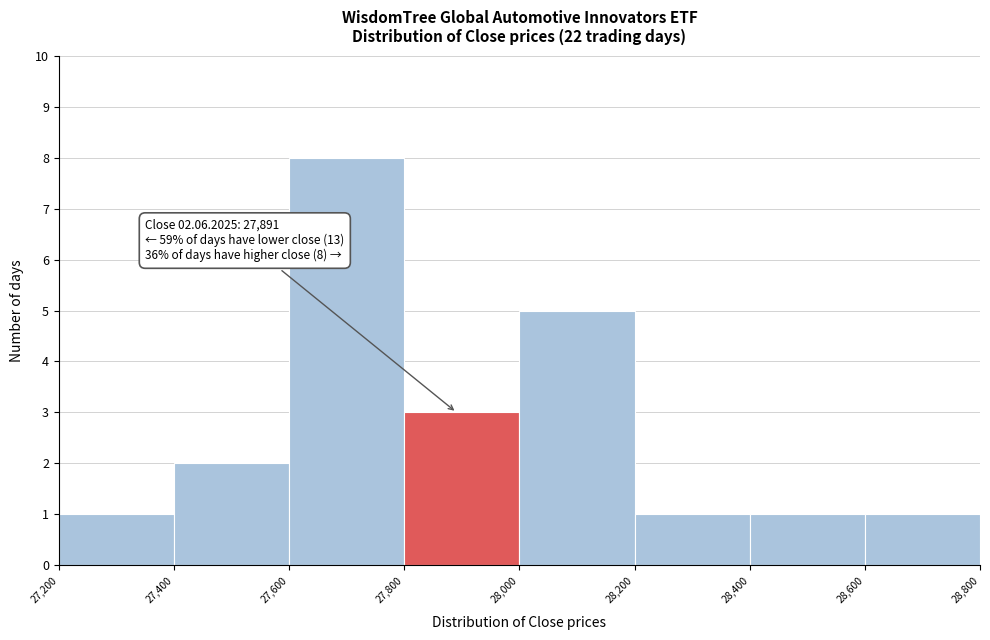

Over which range of the x-axis is the bar tallest?

27,600 to 27,800